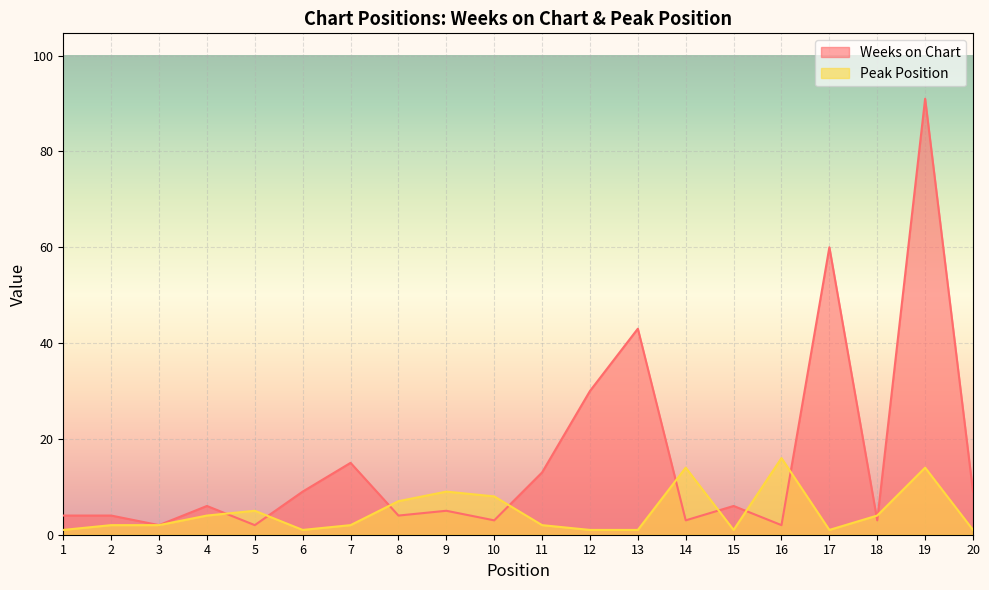

What is the greatest value displayed?

91